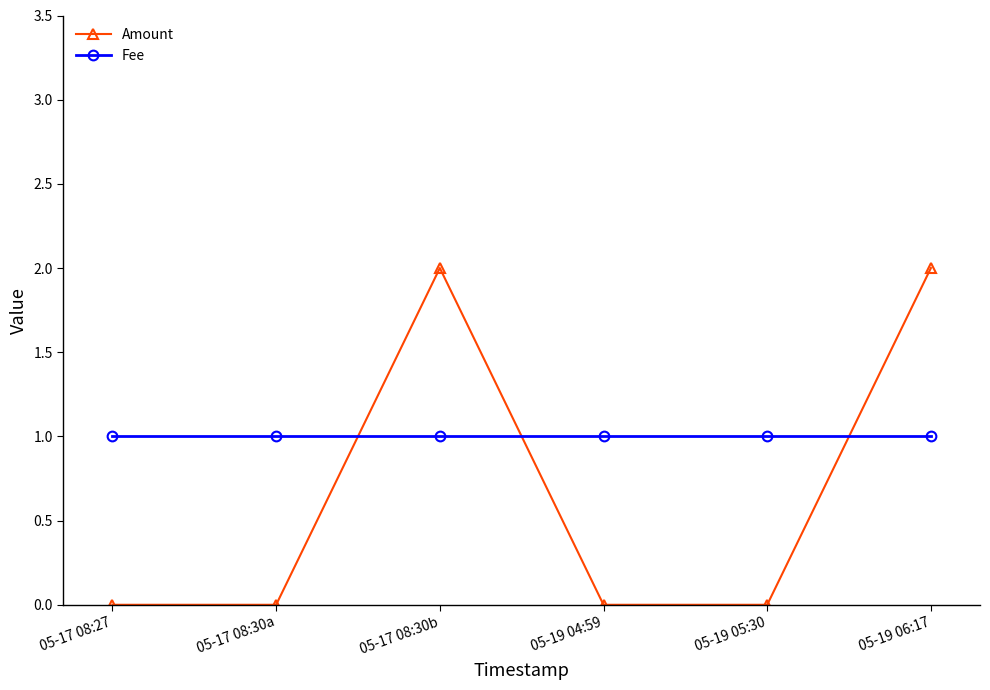

True or false: Amount has a value of -1 at 05-19 05:30.

False